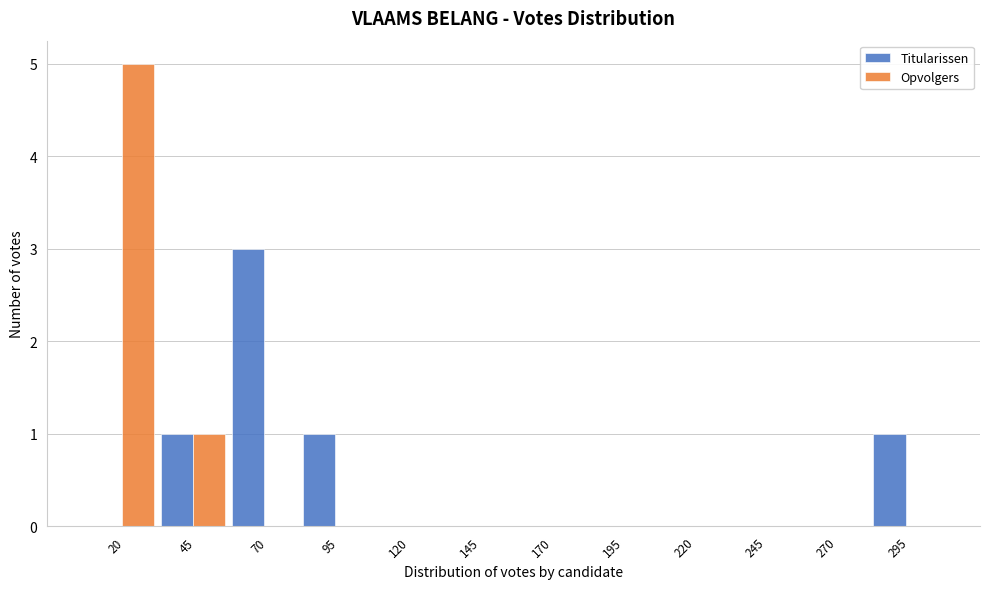

Reading left to right, what are all the values shown in this chart?

Titularissen: 20=0	45=1	70=3	95=1	120=0	145=0	170=0	195=0	220=0	245=0	270=0	295=1
Opvolgers: 20=5	45=1	70=0	95=0	120=0	145=0	170=0	195=0	220=0	245=0	270=0	295=0